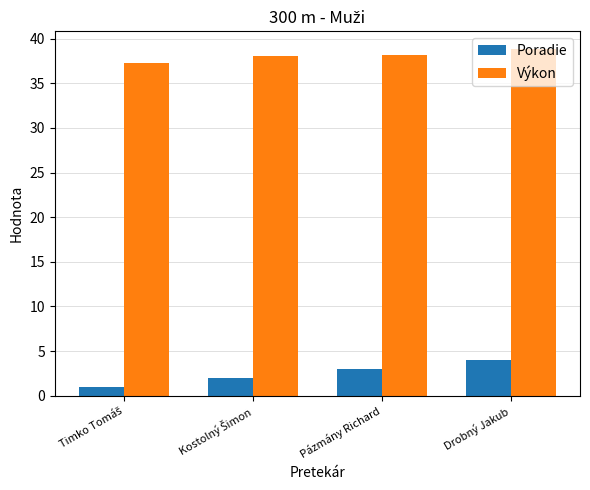

Is it true that Poradie equals 1.0 at Pázmány Richard?

False